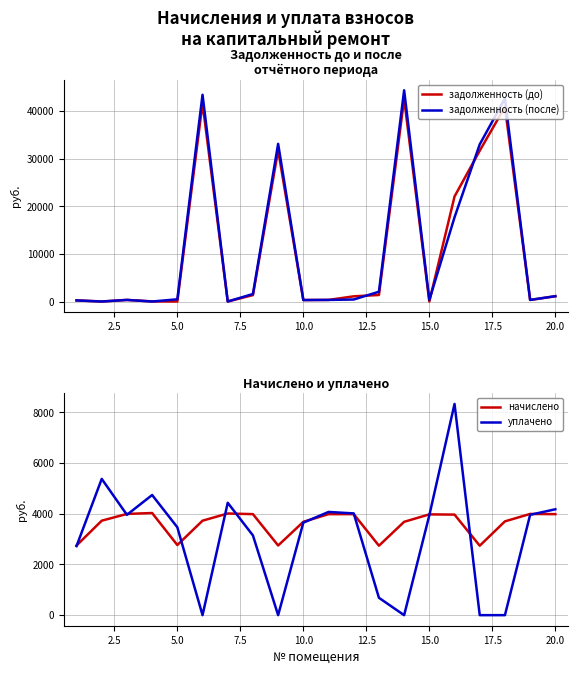

What is the difference between the maximum and minimum values in the уплачено series?

8330.2